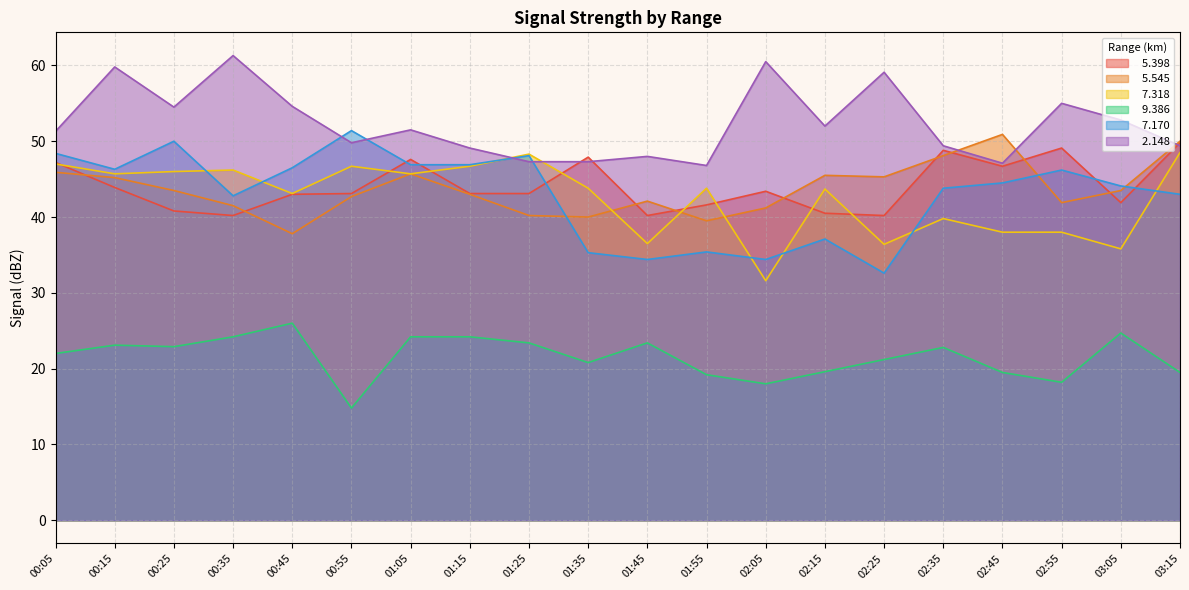

What is the difference between the highest and lowest values at 03:15?

30.5